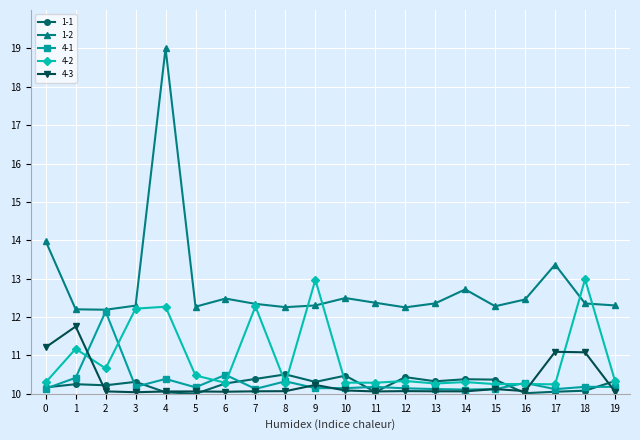

List the series in order of their peak value, lowest first.

1-1, 4-3, 4-1, 4-2, 1-2